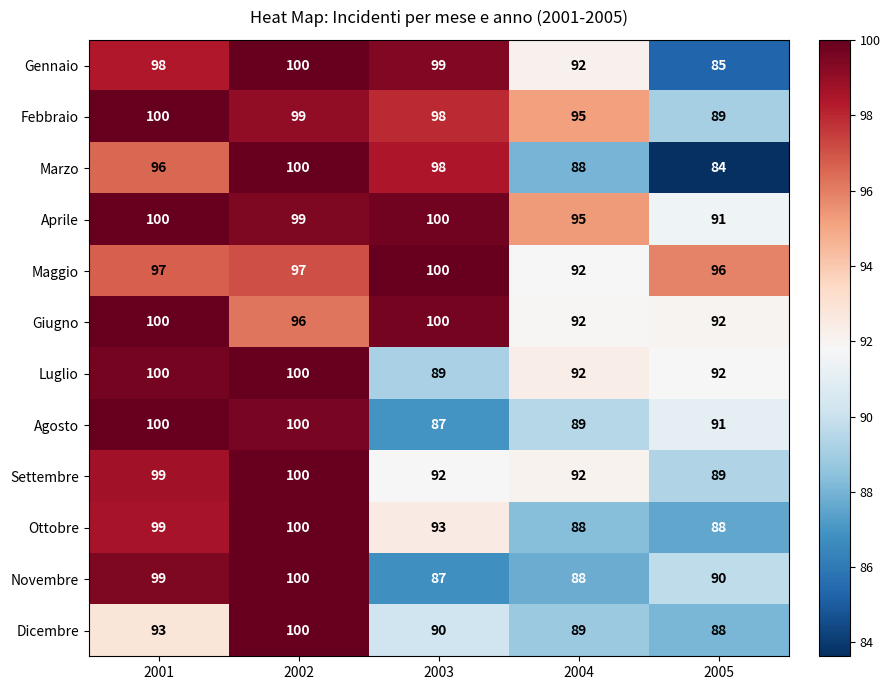

True or false: Dicembre has a value of 89 at 2004.

True